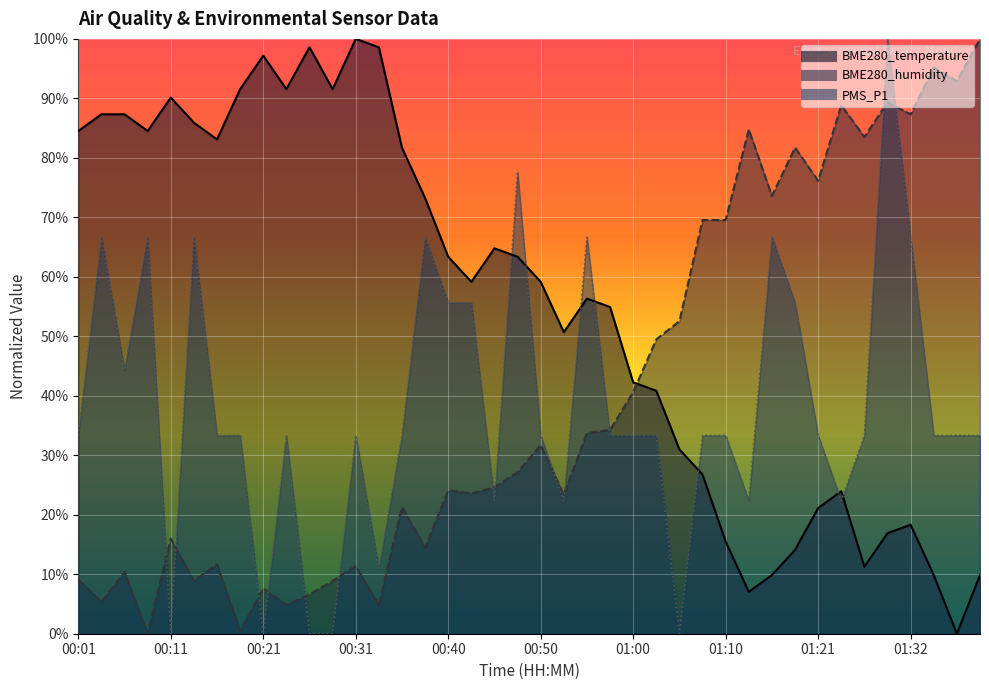

At how many categories does at least one series exceed 13?

40